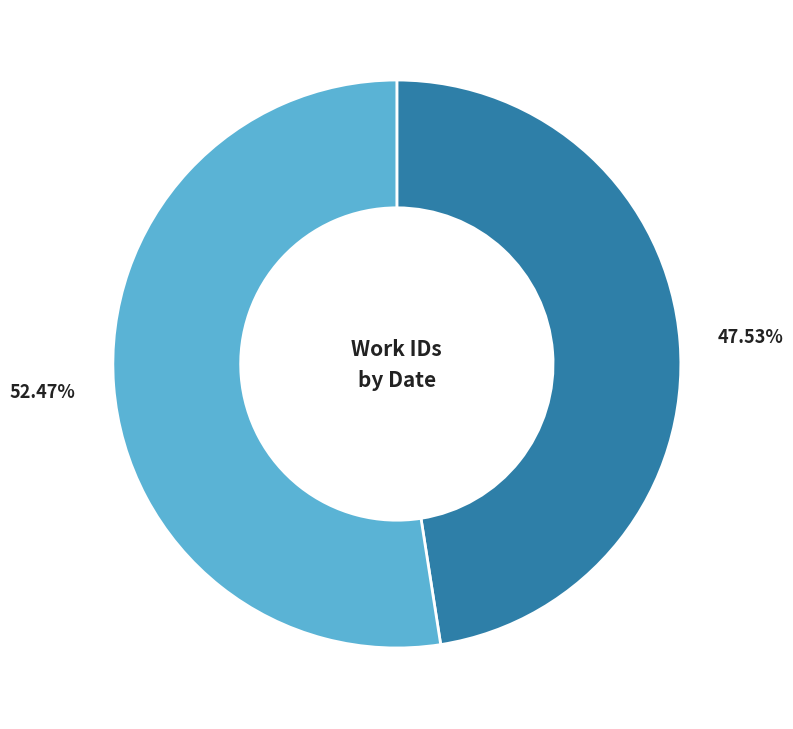

Is there a majority slice in this chart?

Yes